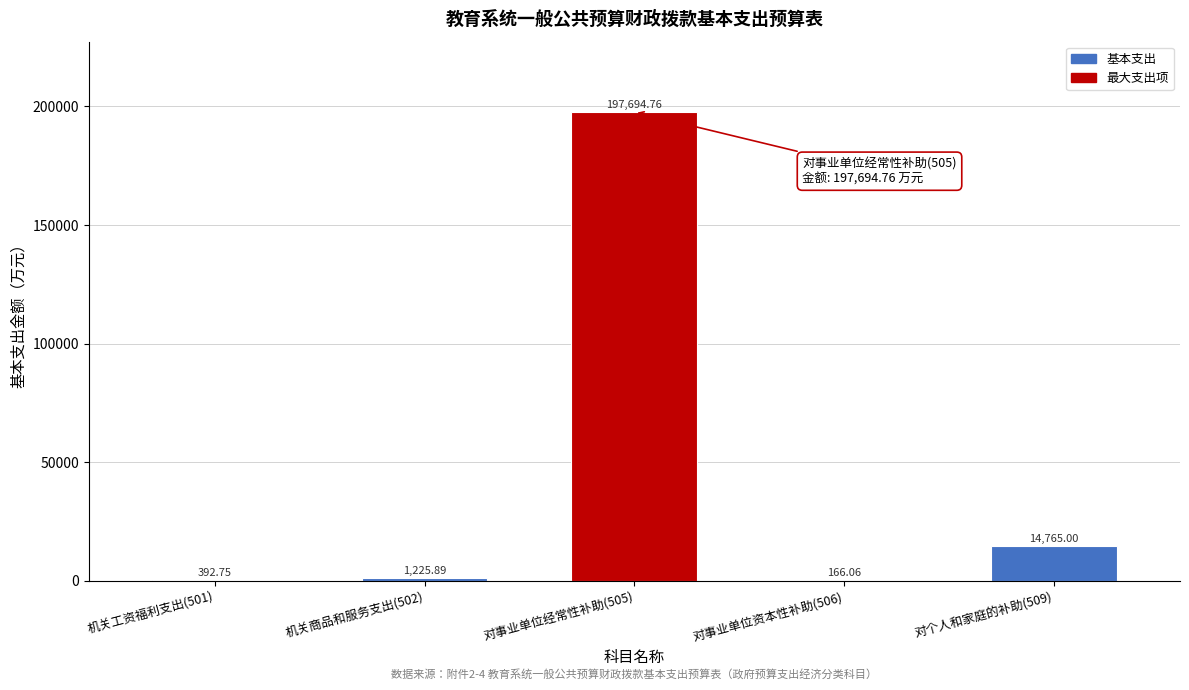

What is the sum of the values at 机关商品和服务支出(502) and 对个人和家庭的补助(509)?

15990.9